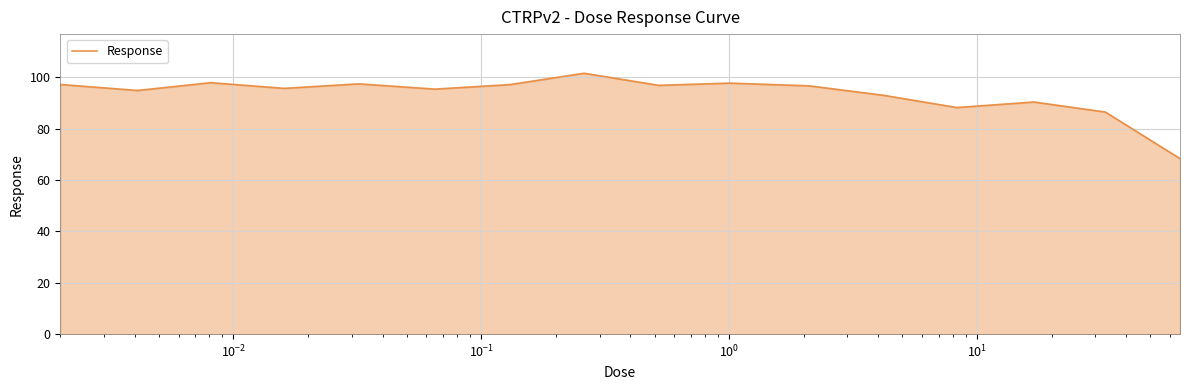

What is the minimum value shown in the chart?

68.3